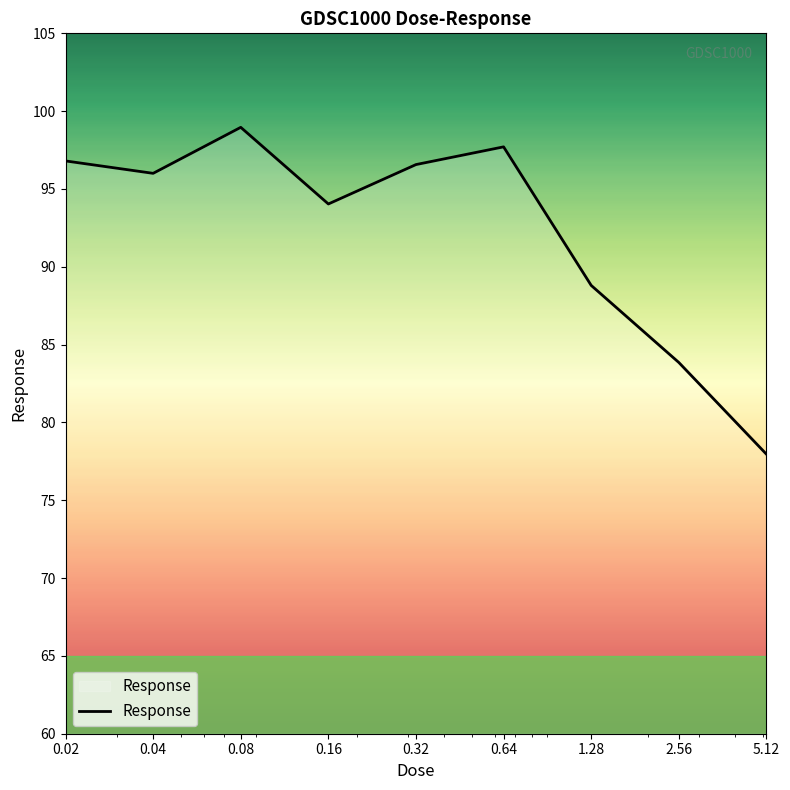

What is the average value?

92.3